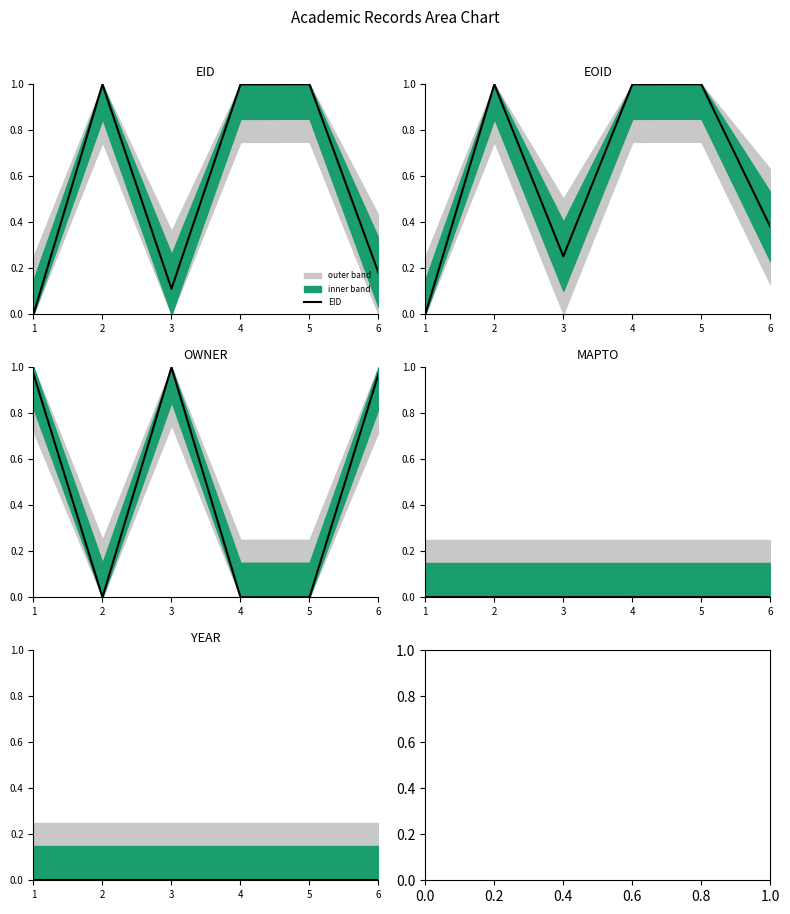

What is the average value of the EOID series?

0.6